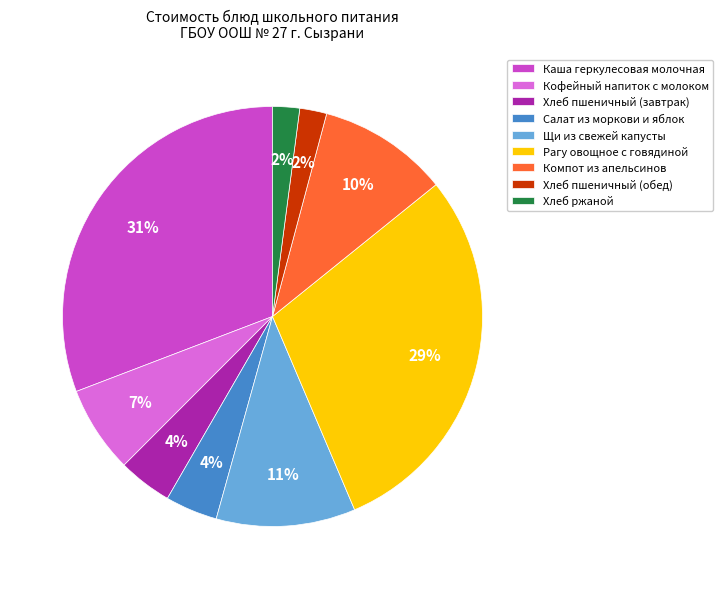

Is there a majority slice in this chart?

No